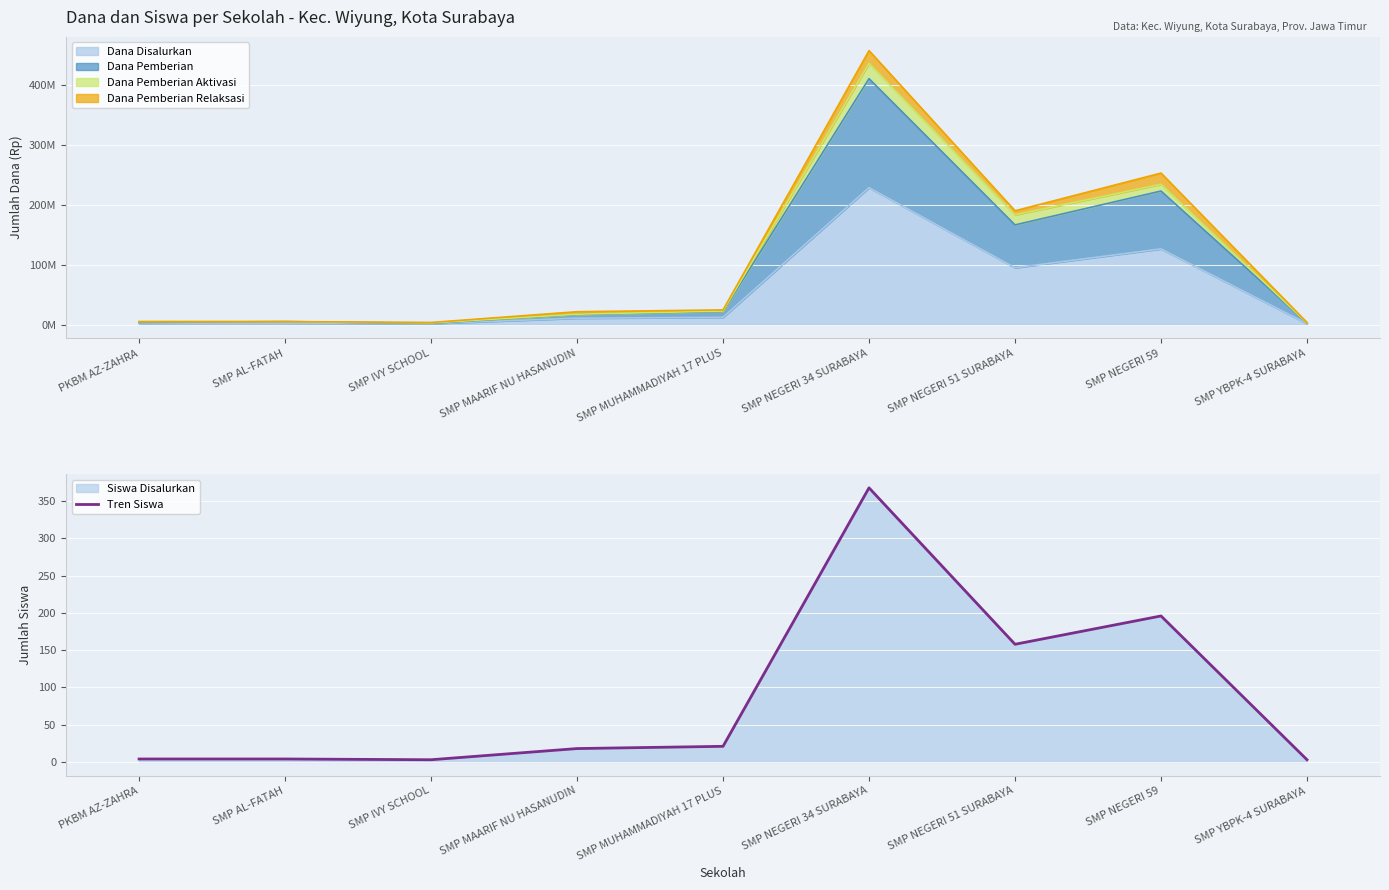

How many data points are less than 18?

4